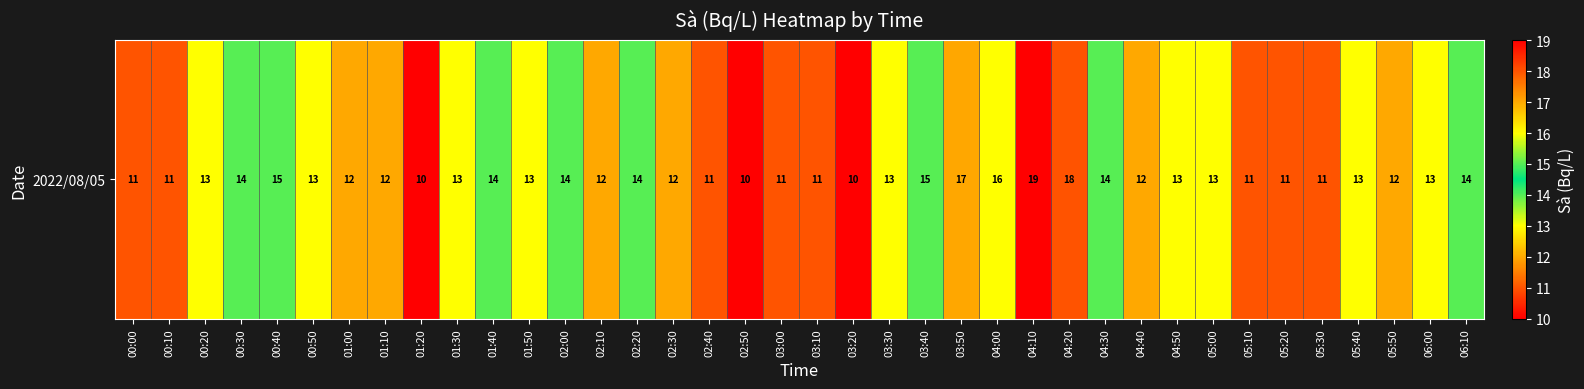

Between 03:30 and 00:00, which is larger?

03:30